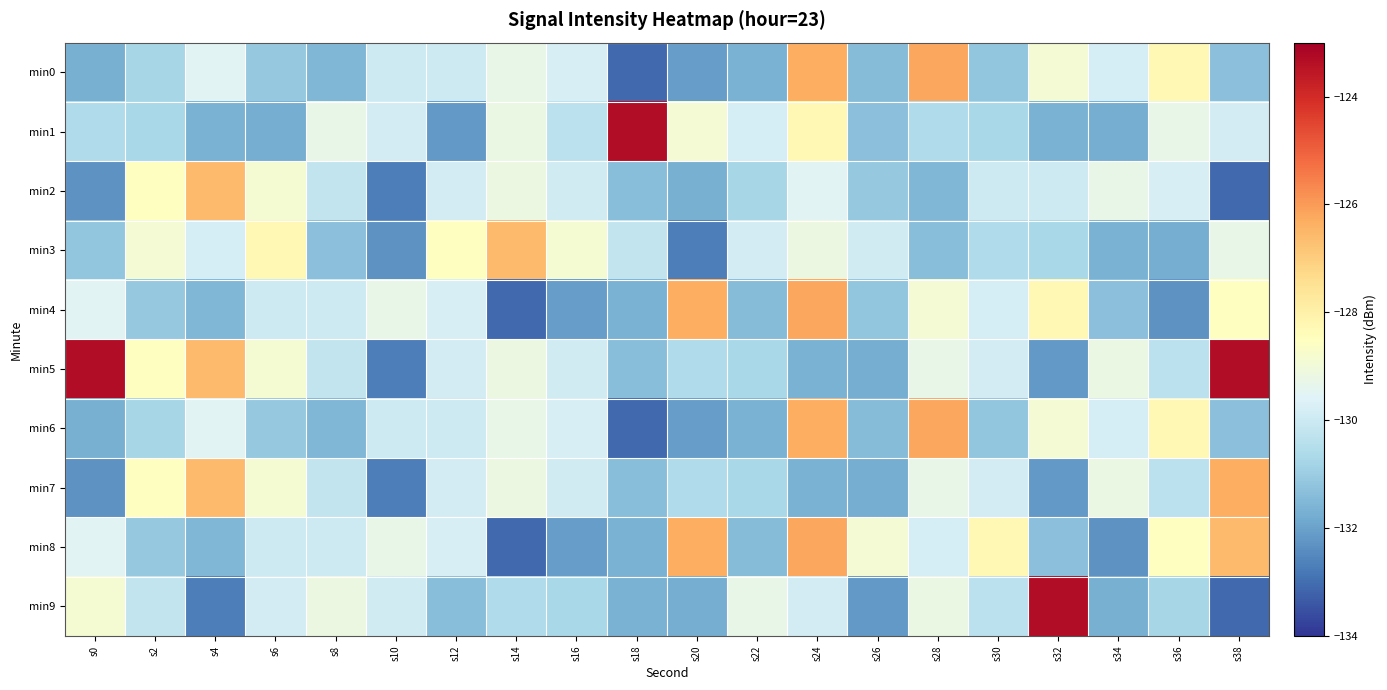

At how many categories does at least one series exceed -124?

4